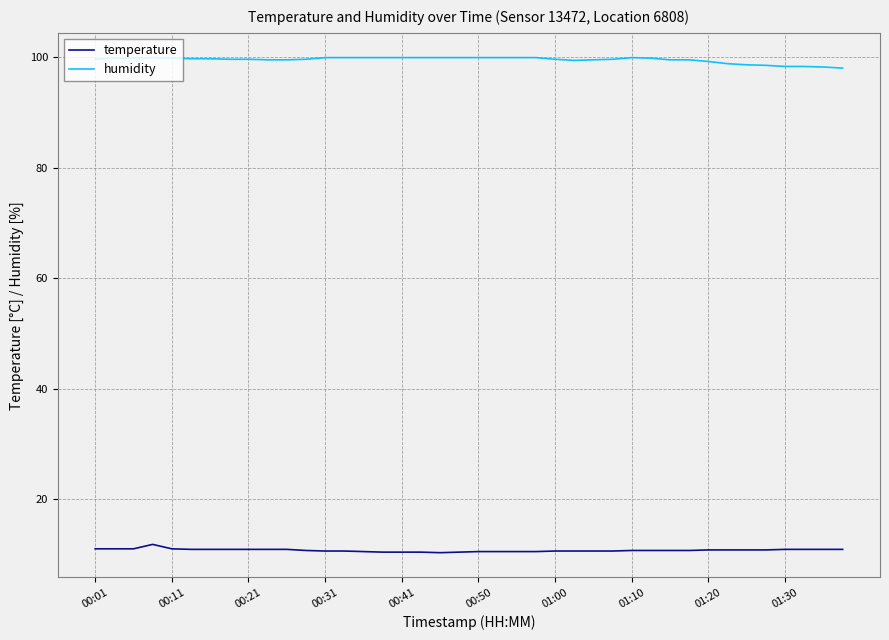

True or false: temperature and humidity cross at least once.

False